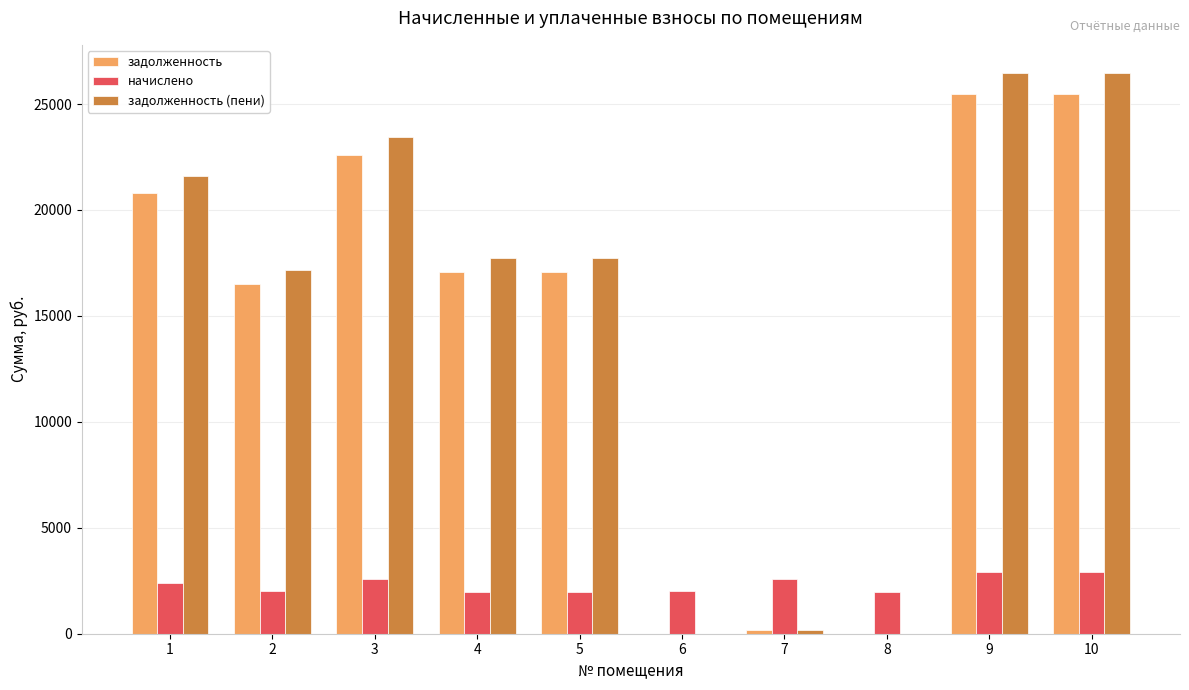

Which series changed the most between 1 and 9?

задолженность (пени)